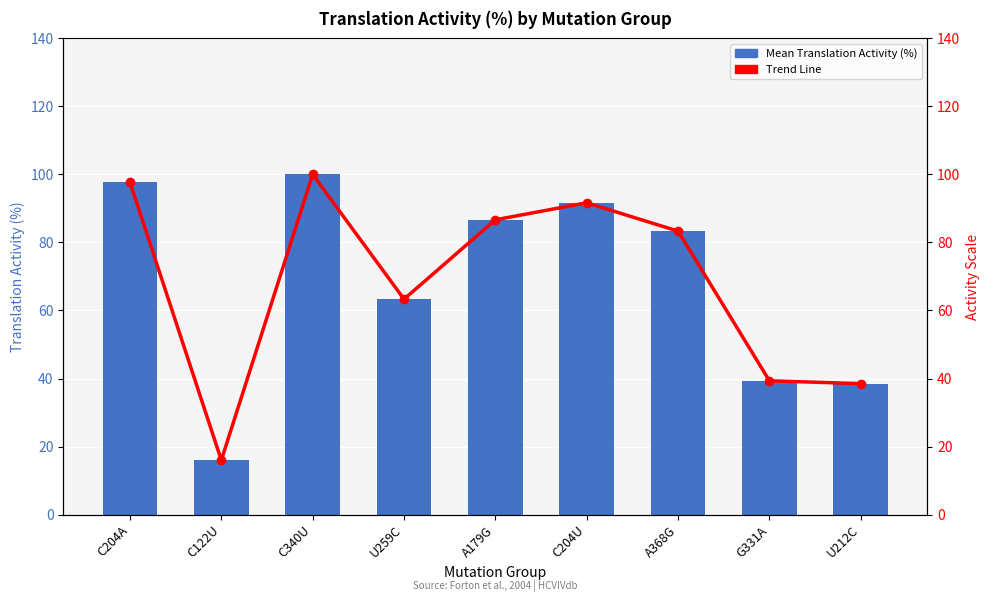

How many bars are there in total?

18